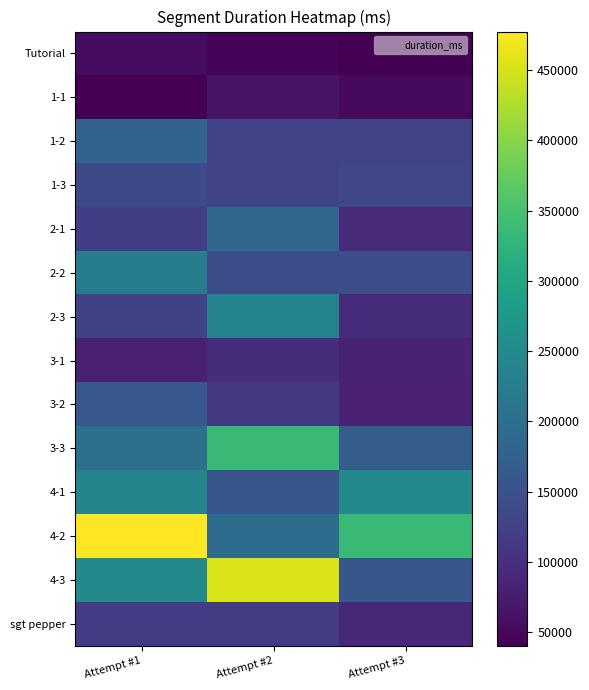

Rank the series by their maximum value, from highest to lowest.

4-2, 4-3, 3-3, 4-1, 2-3, 2-2, 2-1, 1-2, 3-2, 1-3, sgt pepper, 3-1, 1-1, Tutorial